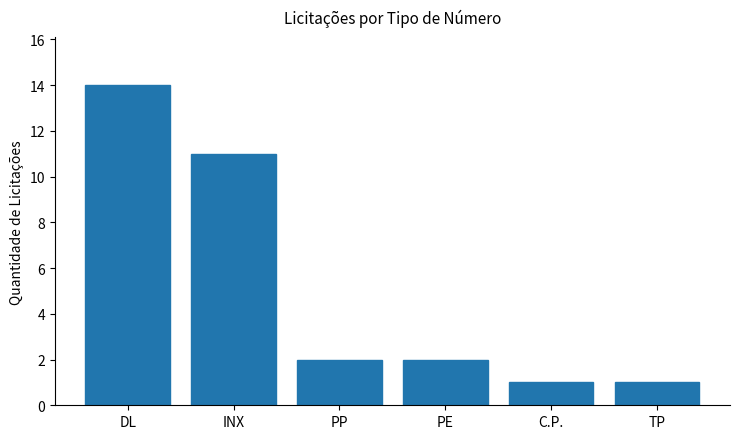

At which category does the chart reach its peak across all series?

DL